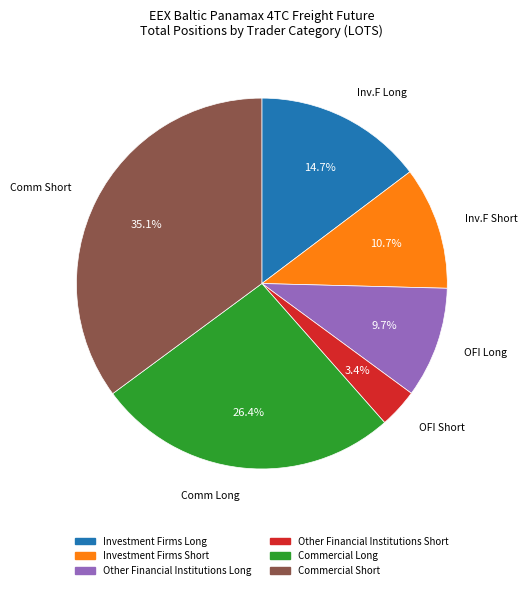

To the nearest percent, what is the combined percentage of Investment Firms Short and Commercial Short?

46%